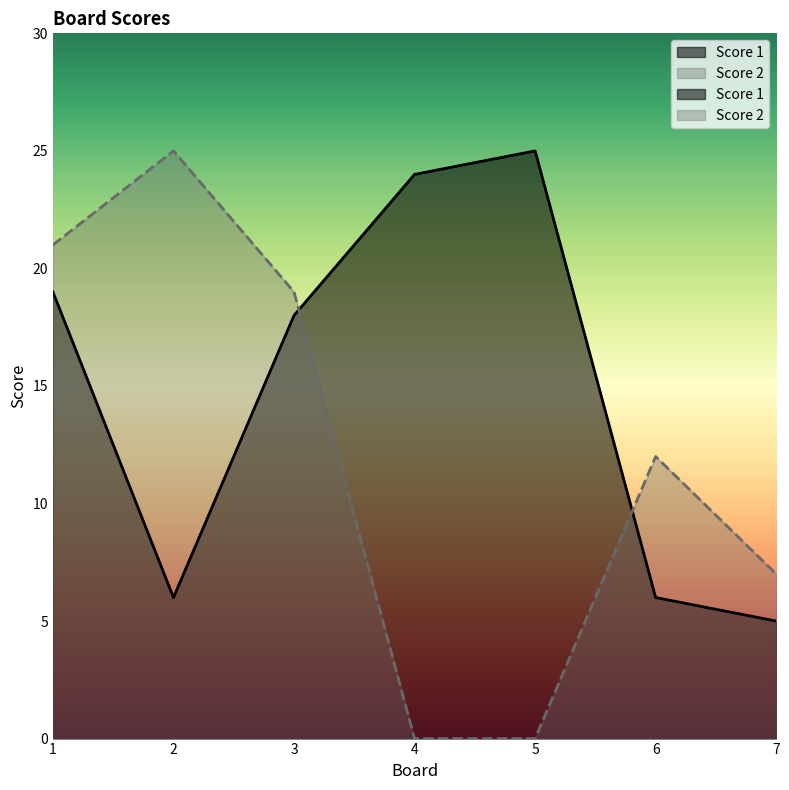

How many distinct data groups are displayed?

2